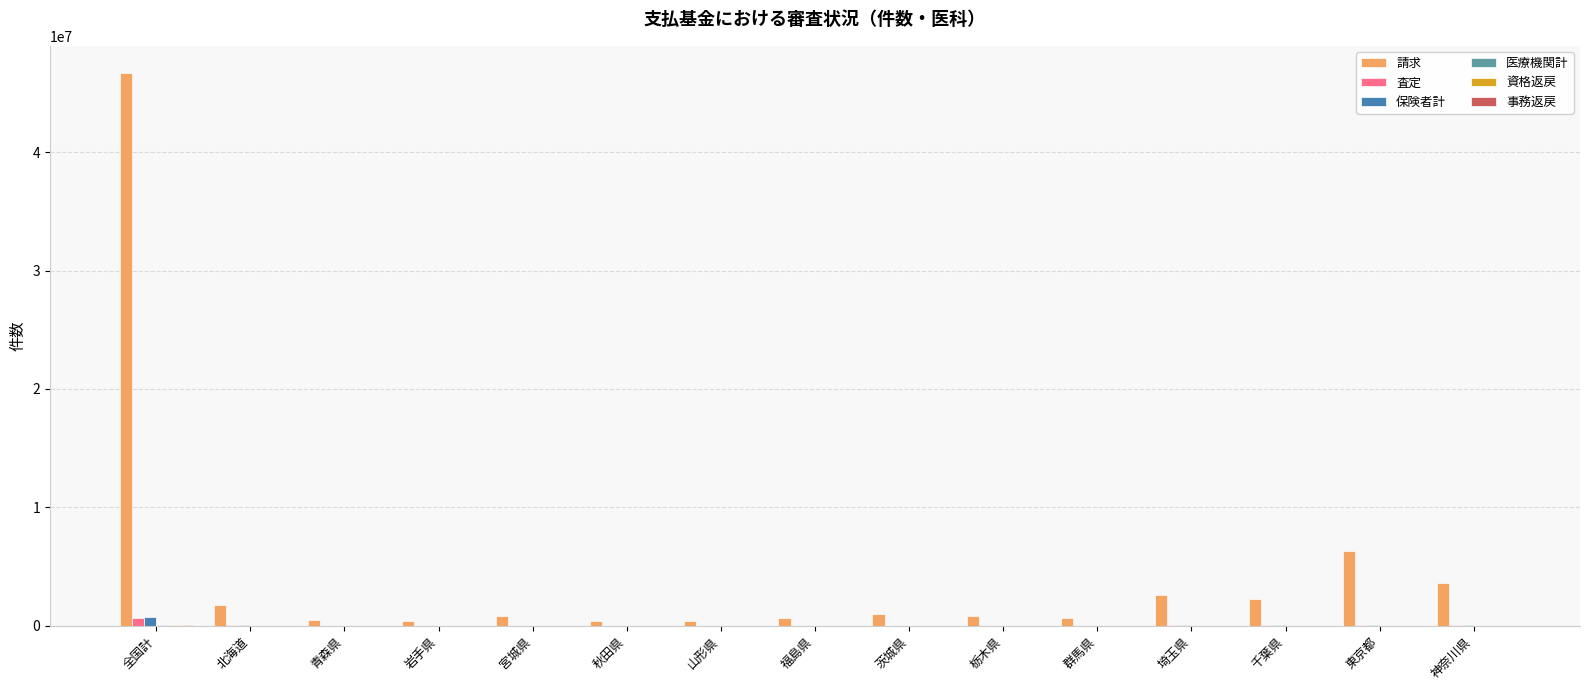

Where is 請求 nearest to the value 23511781?

東京都